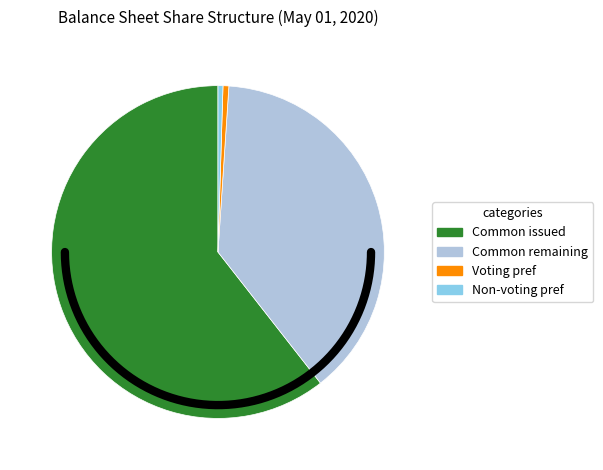

True or false: Non-voting preferred stock, authorized accounts for 0% of the total.

True